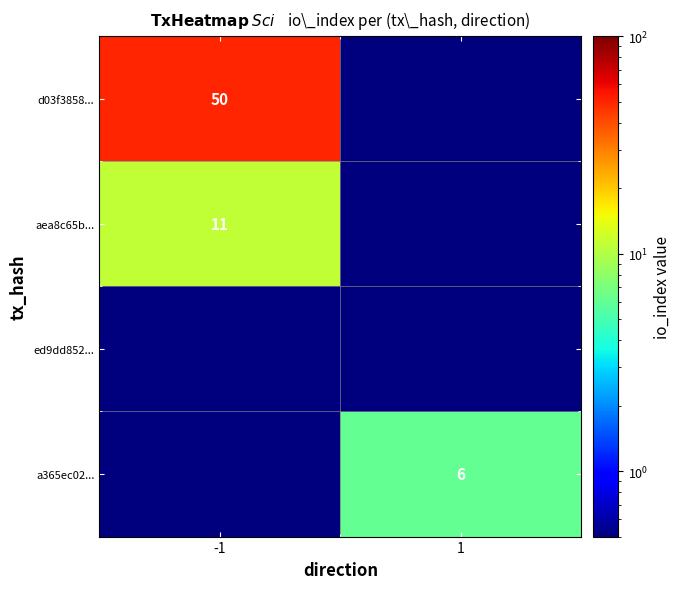

True or false: a365ec02... has a value of 8.3 at 1.

False